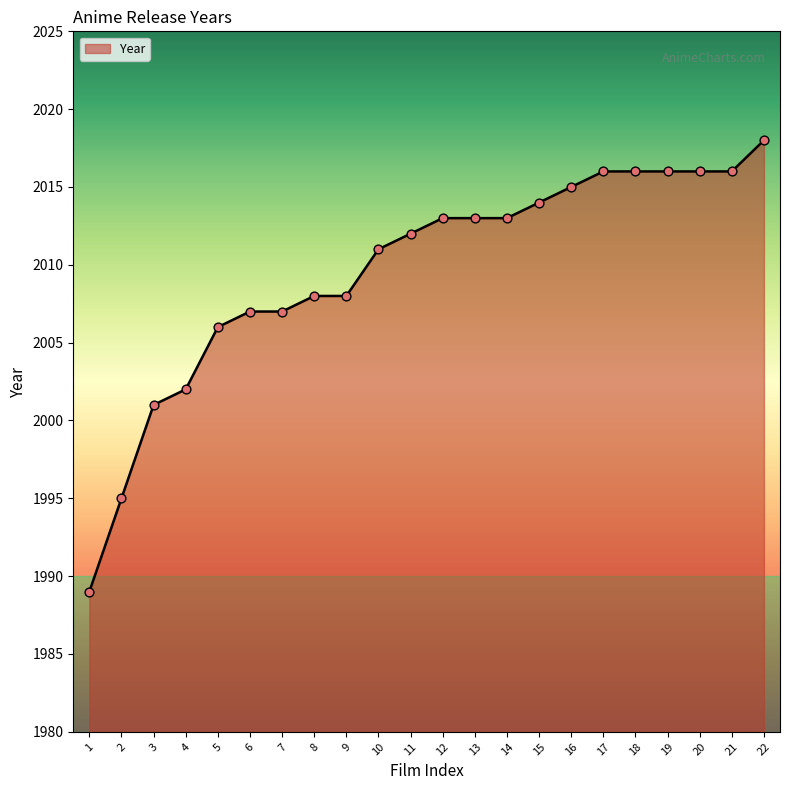

Which has a higher value, 18 or 9?

18